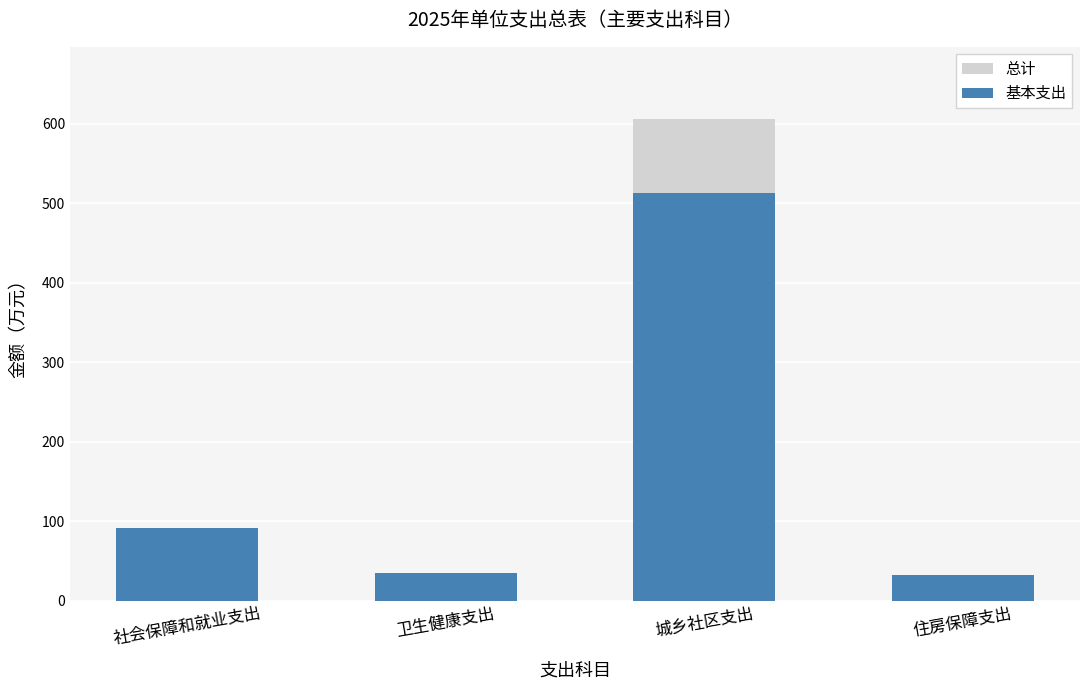

Which series has the widest spread of values?

总计